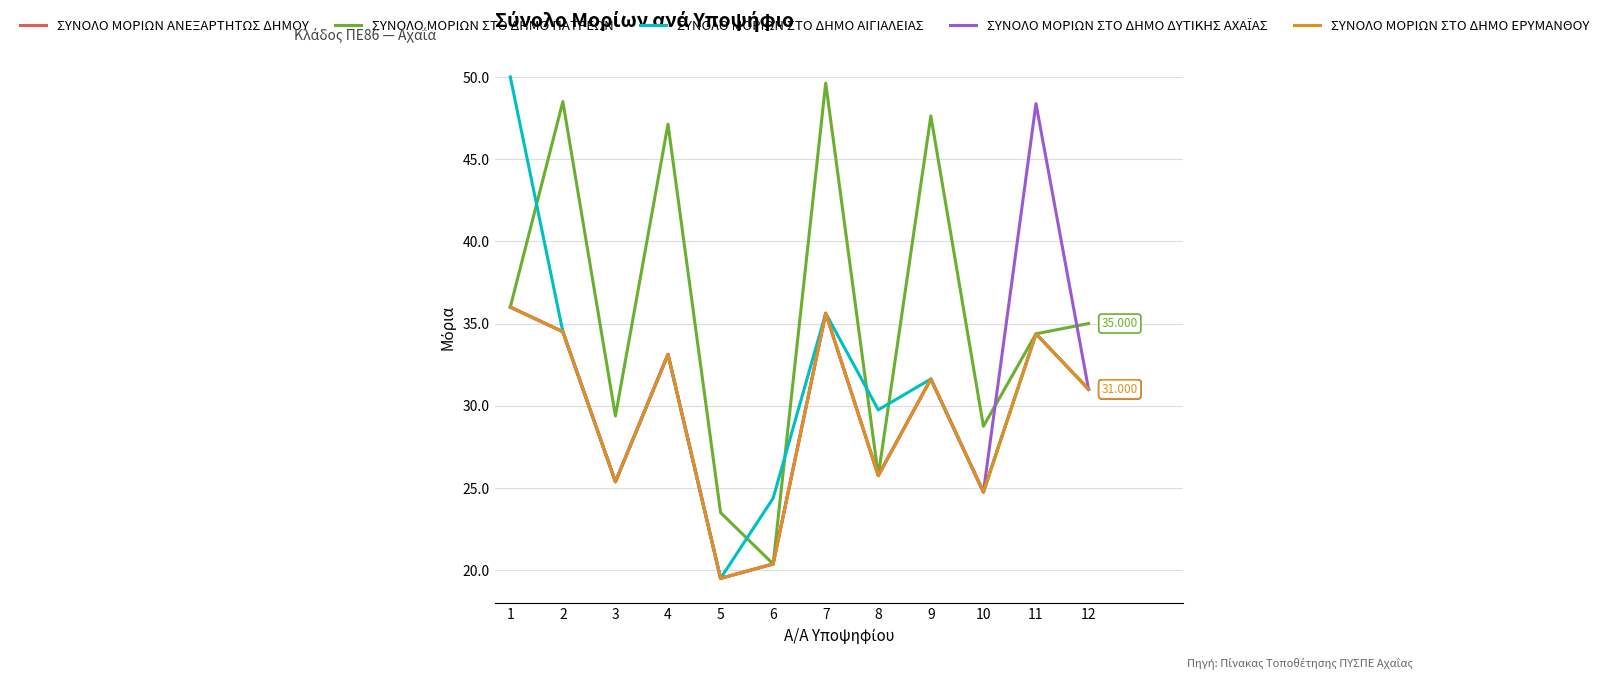

Is this an area chart (filled region under the line)?

No